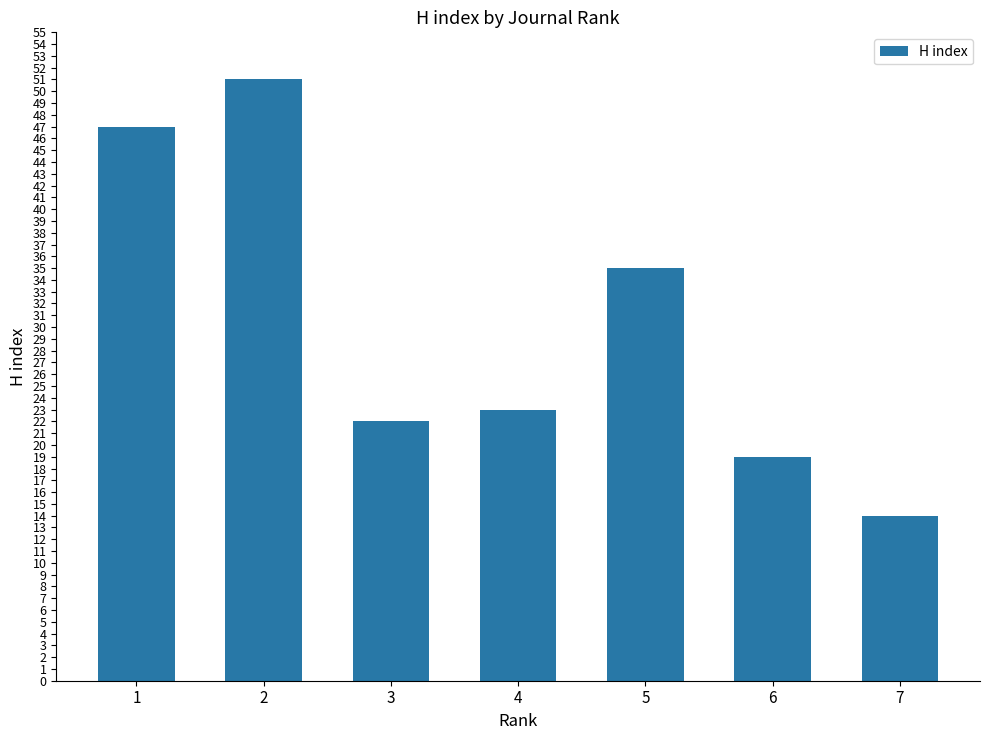

What value does the data have at 4, to the nearest 5?

25